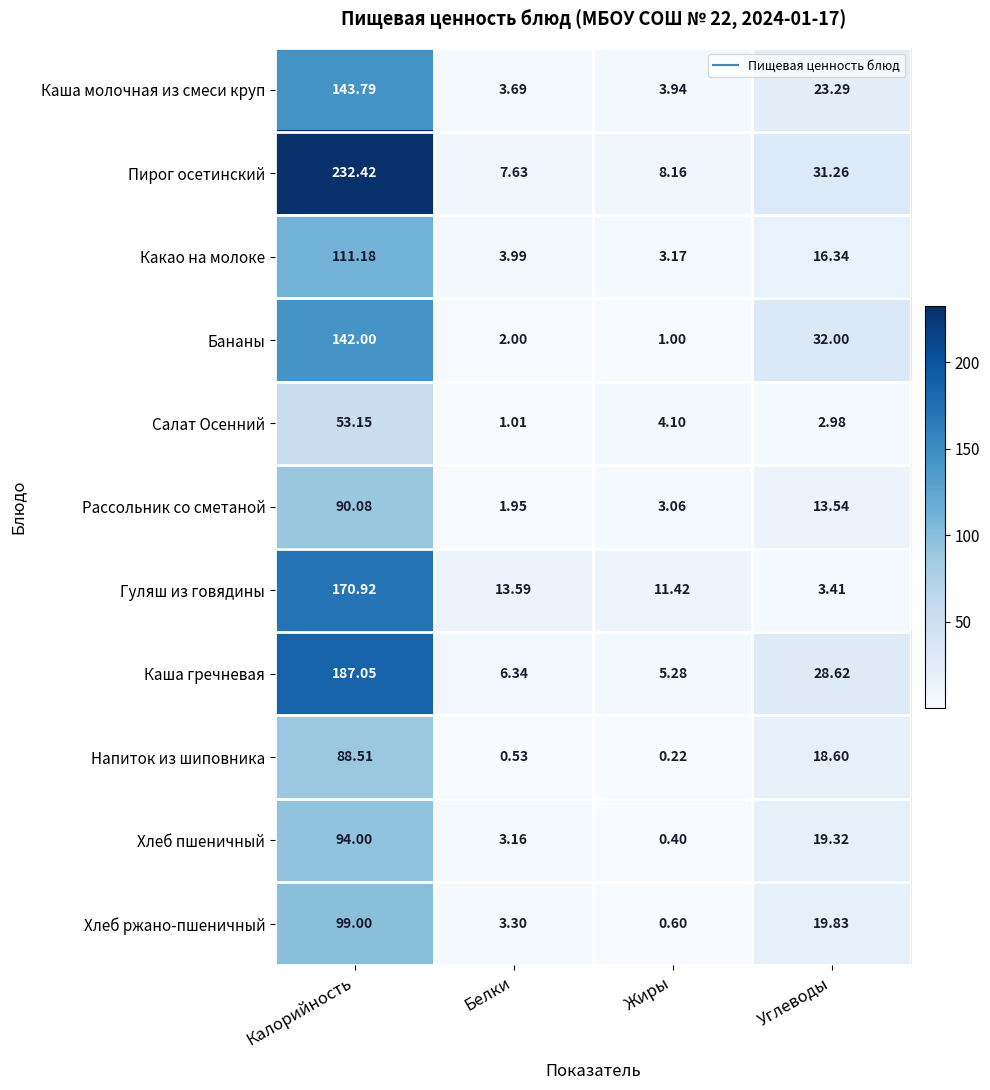

At which category is the sum across all series the highest?

Калорийность